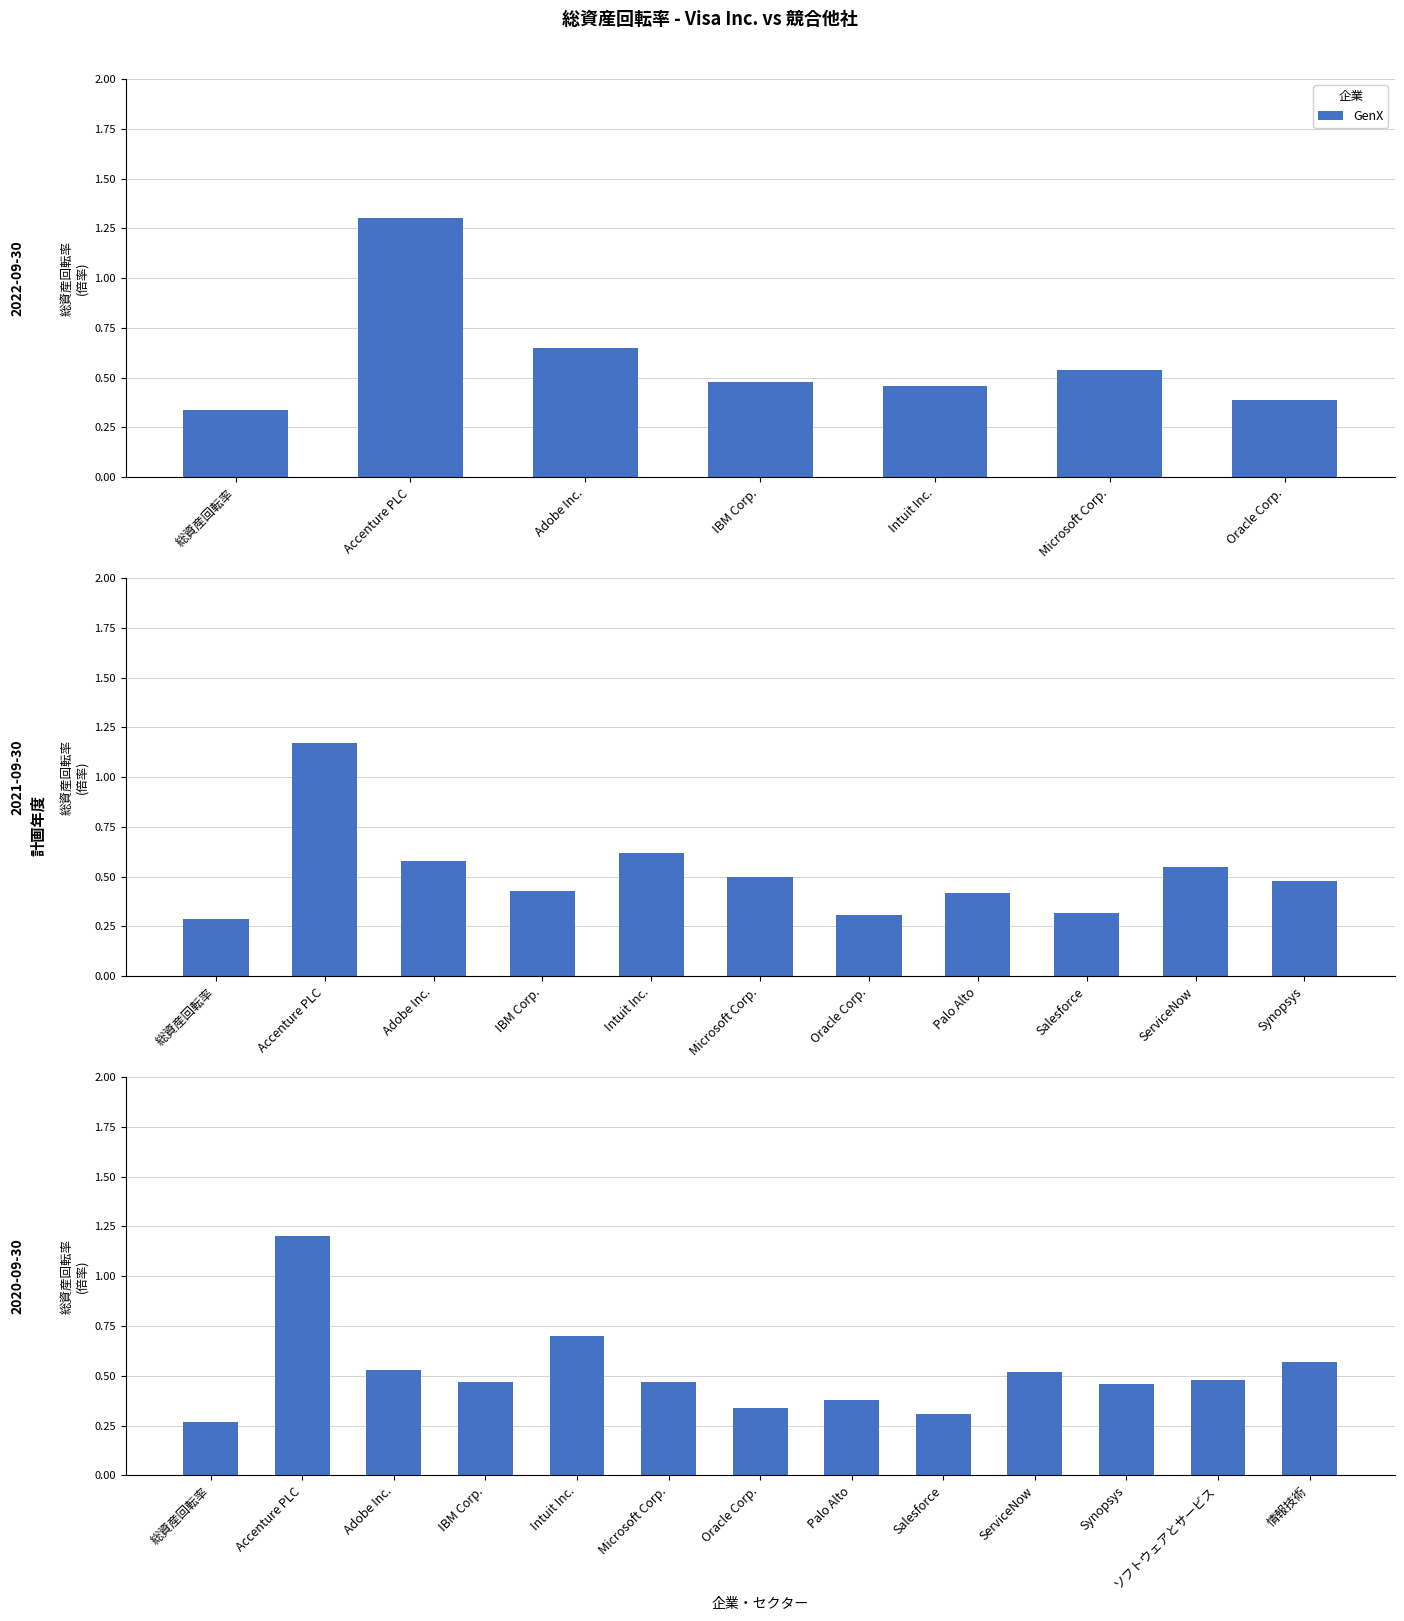

What value does the data have at 総資産回転率?

0.3